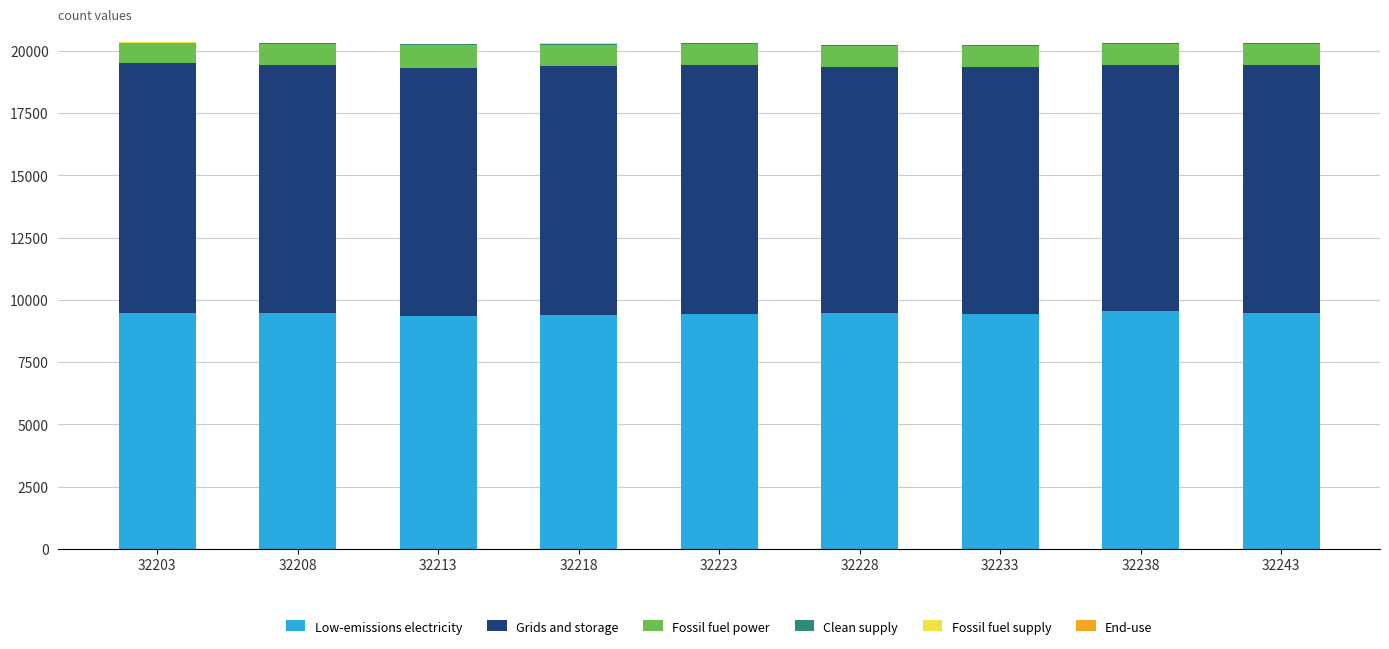

What is the maximum value for Low-emissions electricity?

9555